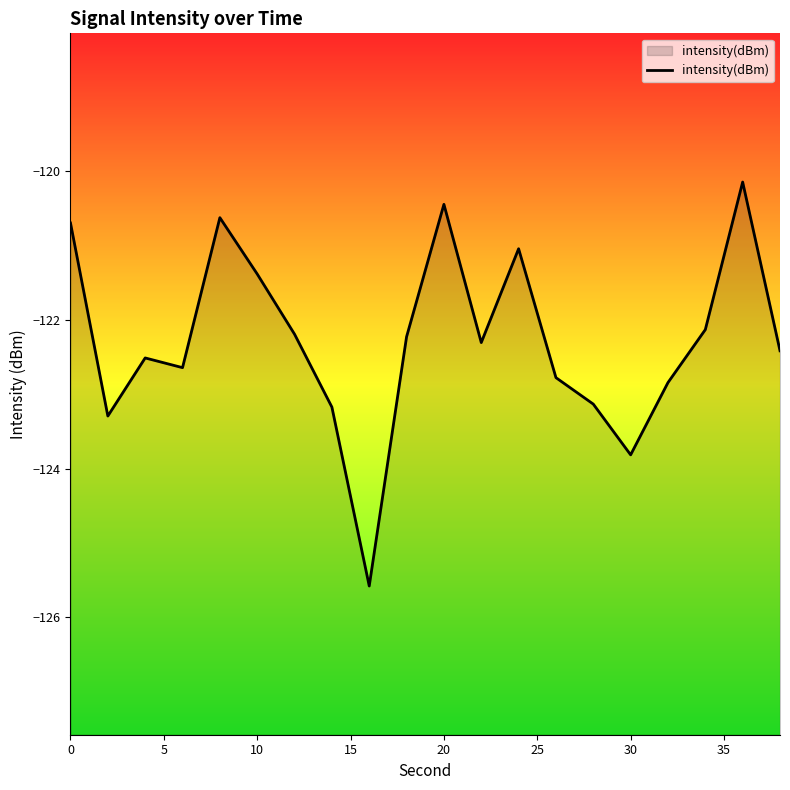

What is the difference between the maximum and minimum values?

5.4